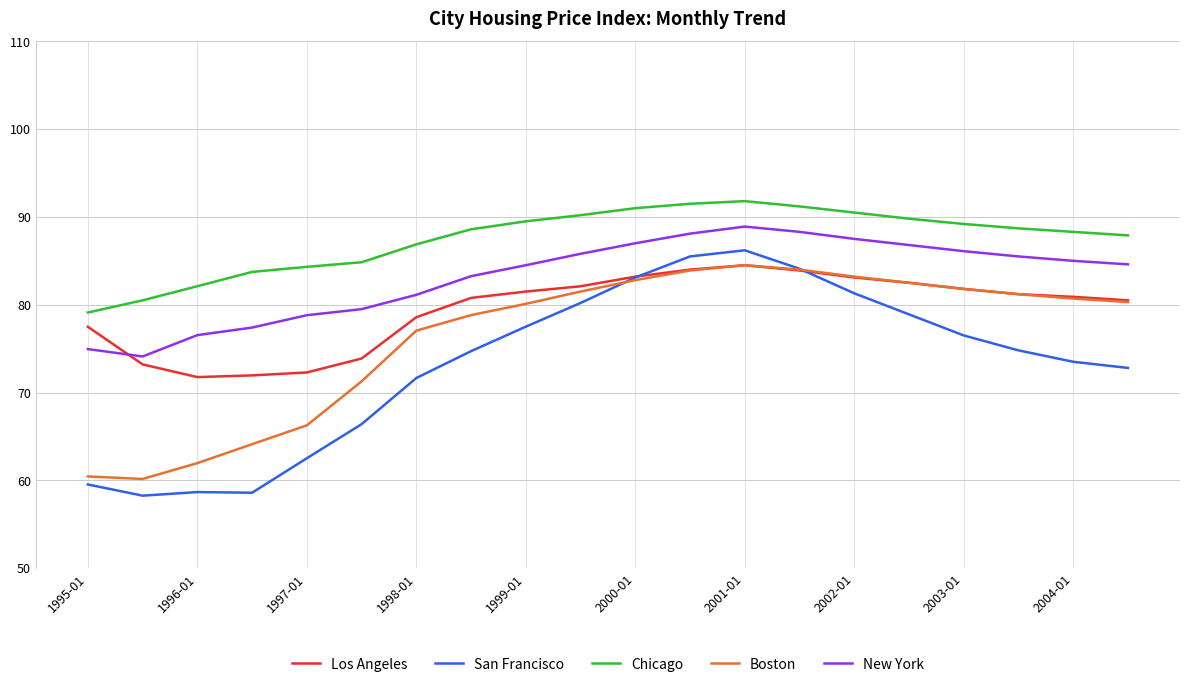

Which series has the largest range (max minus min)?

San Francisco